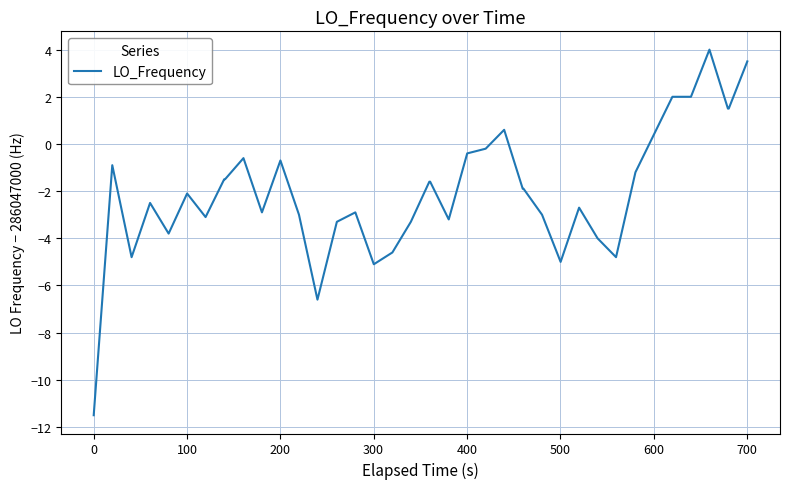

What is the sum of all values?

-80.7